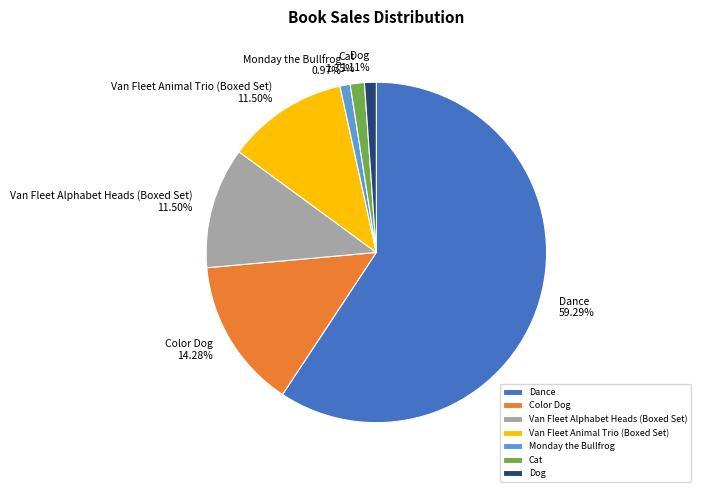

Combined, what portion of the pie is Van Fleet Alphabet Heads (Boxed Set) and Dance?

70.8%